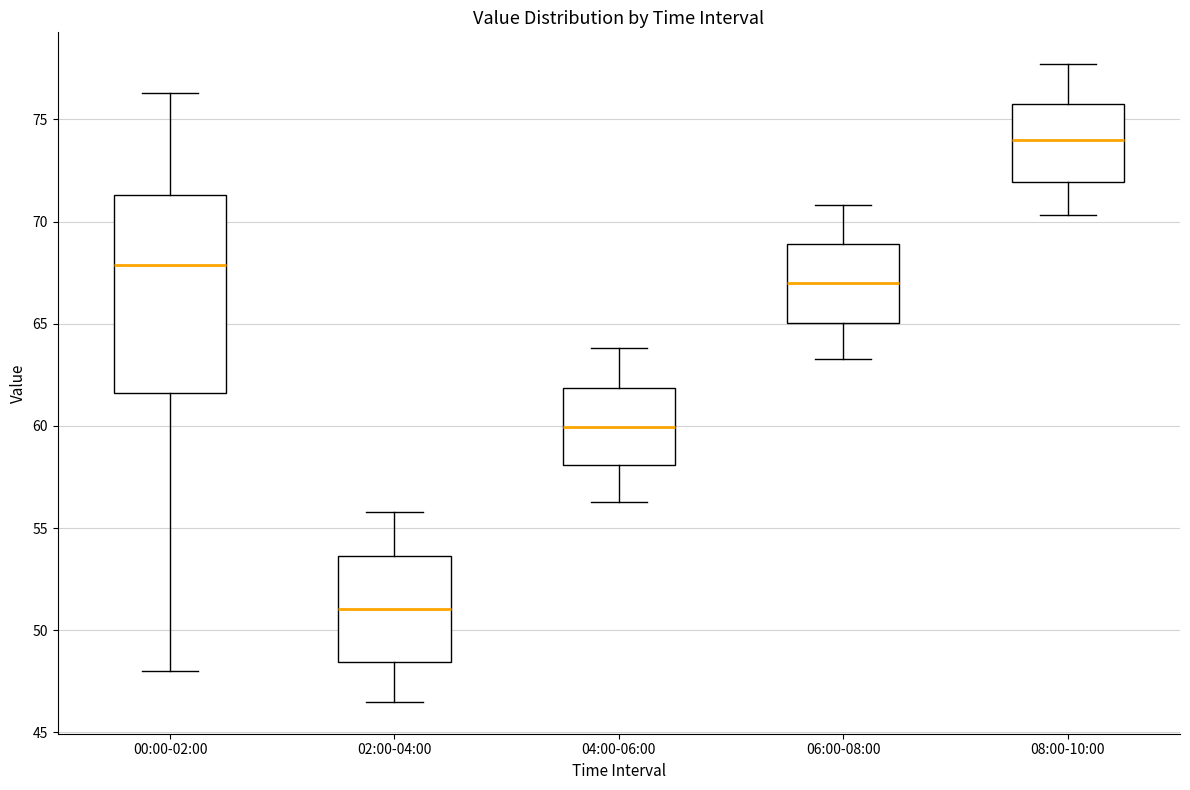

Comparing the boxes themselves (not the whiskers), which one is the tallest?

00:00-02:00